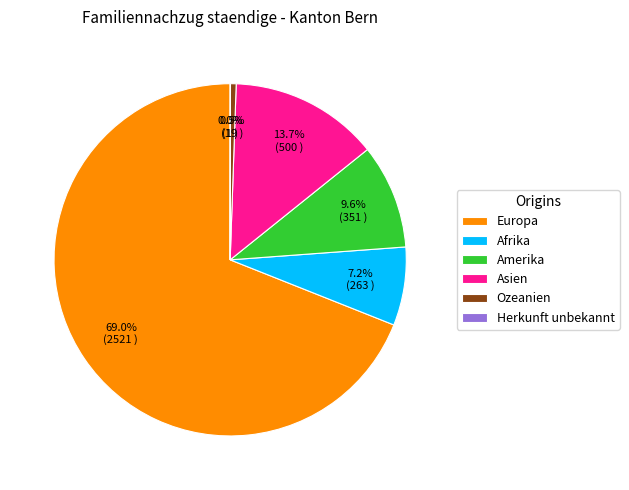

Which slice is the largest?

Europa